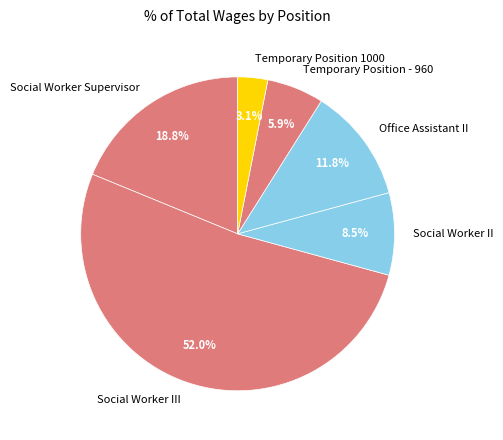

Do Temporary Position - 960 and Social Worker III together represent more than half of the pie?

Yes